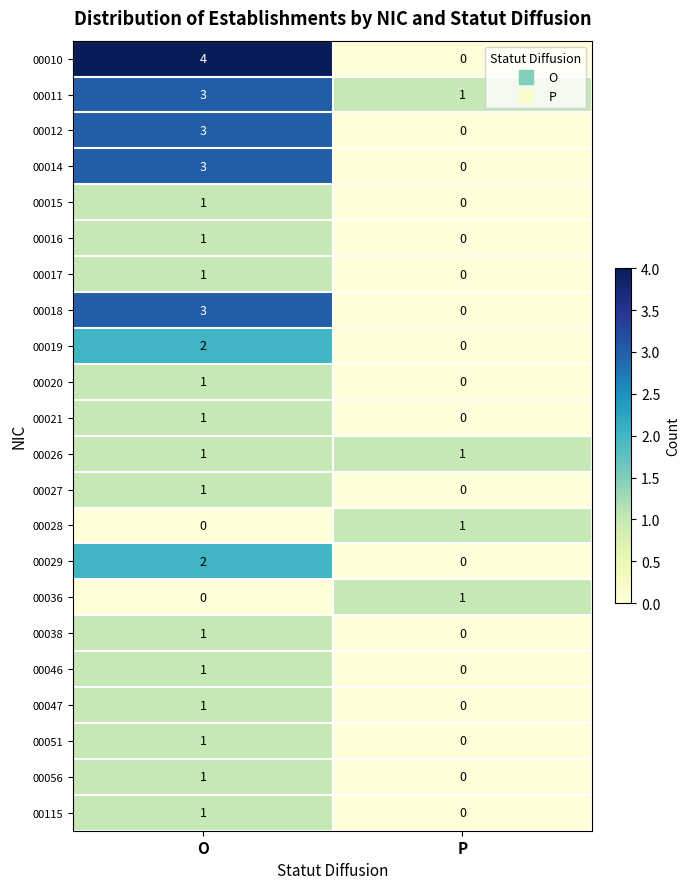

What is the sum of the 00012 values at O and P?

3